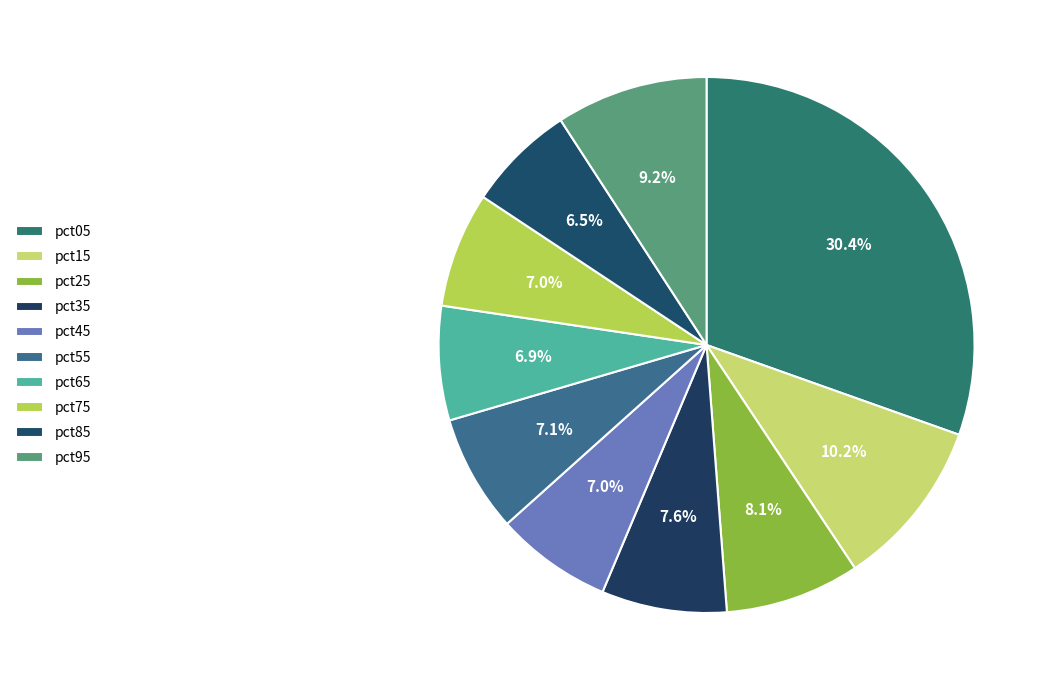

Which slice is the largest?

pct05